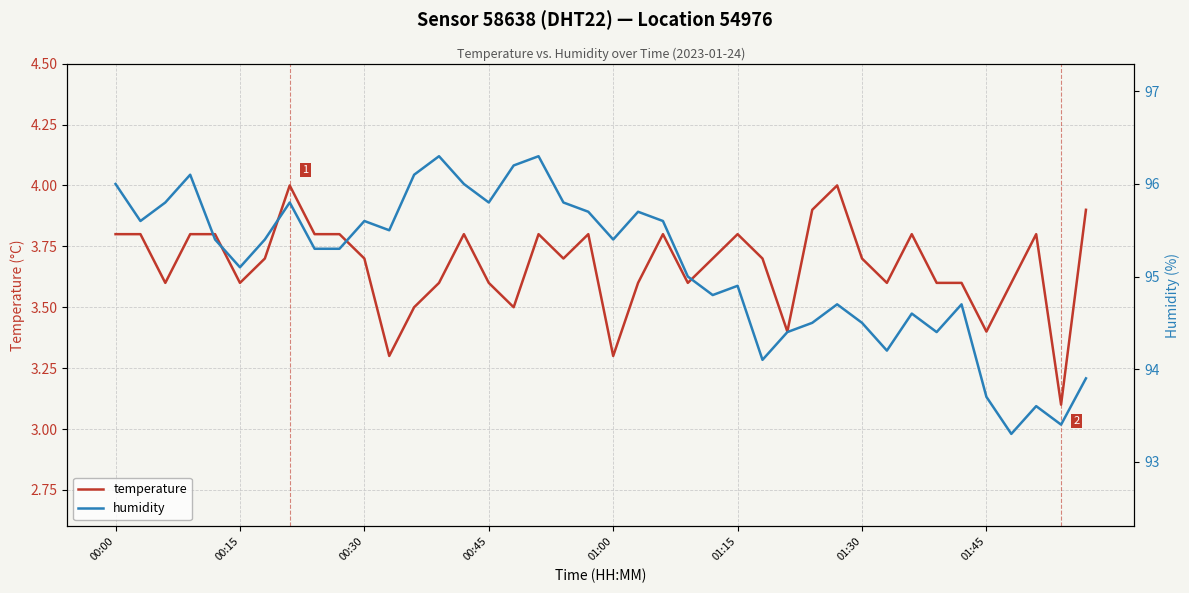

What is the highest value of the temperature series?

4.0